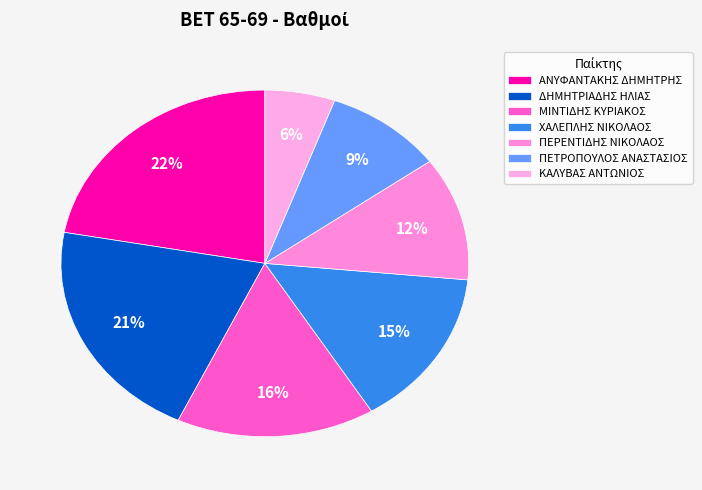

Which slice is the smallest?

ΚΑΛΥΒΑΣ ΑΝΤΩΝΙΟΣ